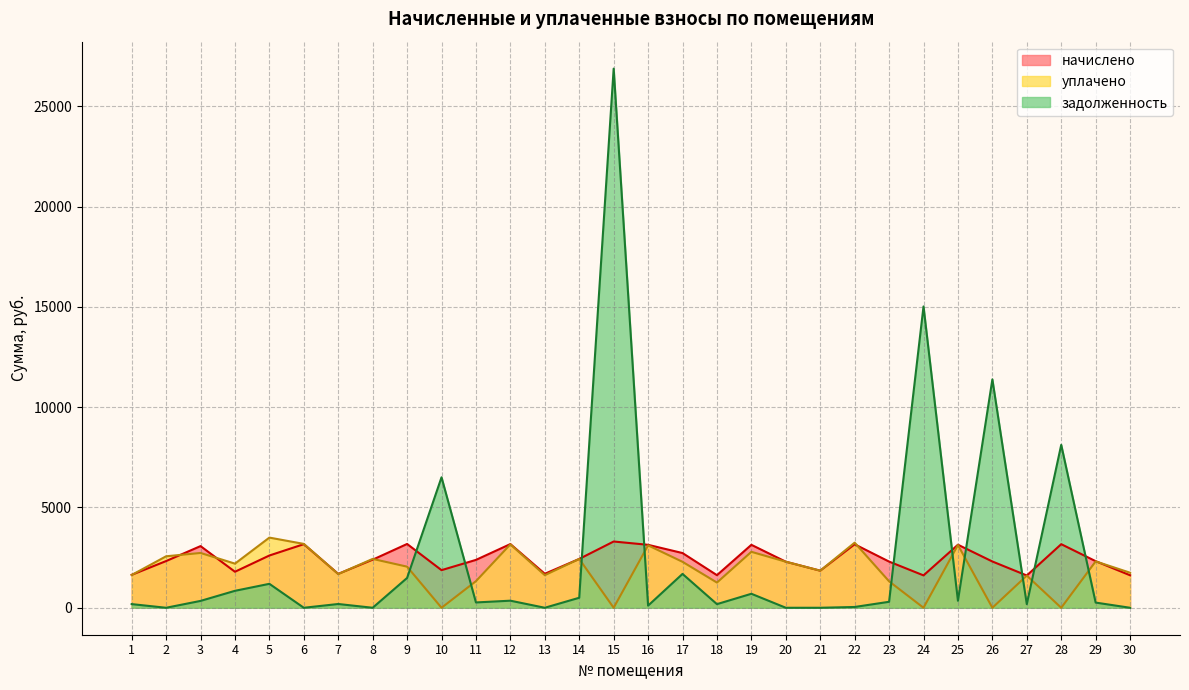

Count the number of categories in the chart.

30